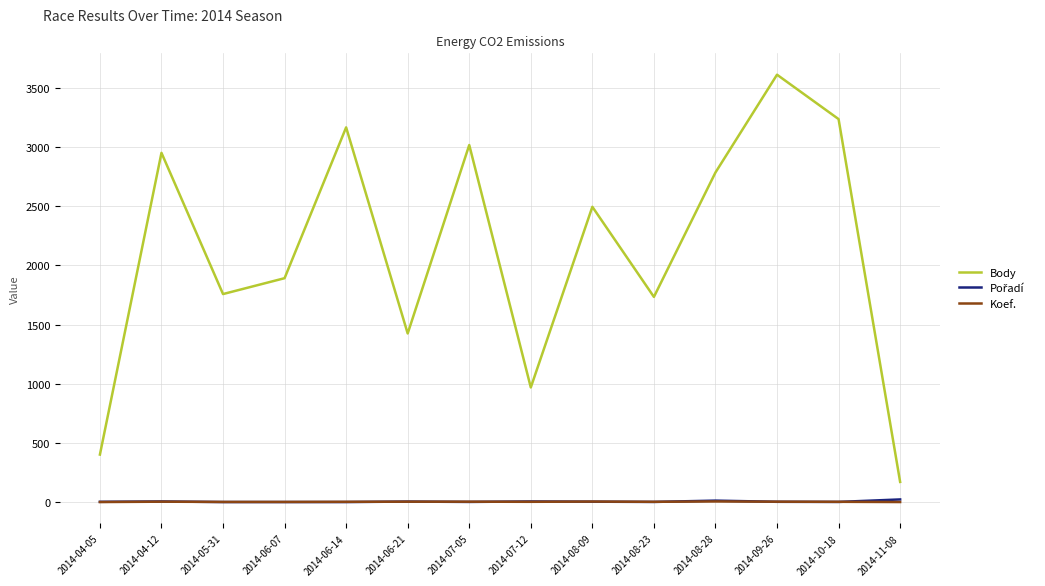

Which series changed the most between 2014-05-31 and 2014-06-21?

Body